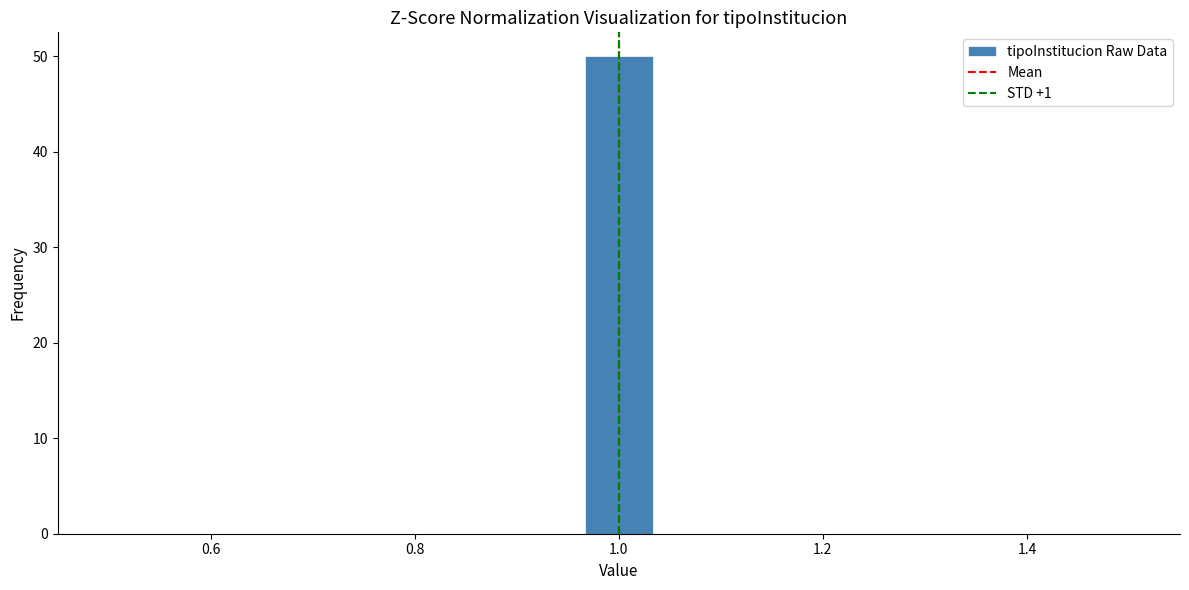

Read against the x-axis, roughly where is the centre of the tallest bar?

1.00